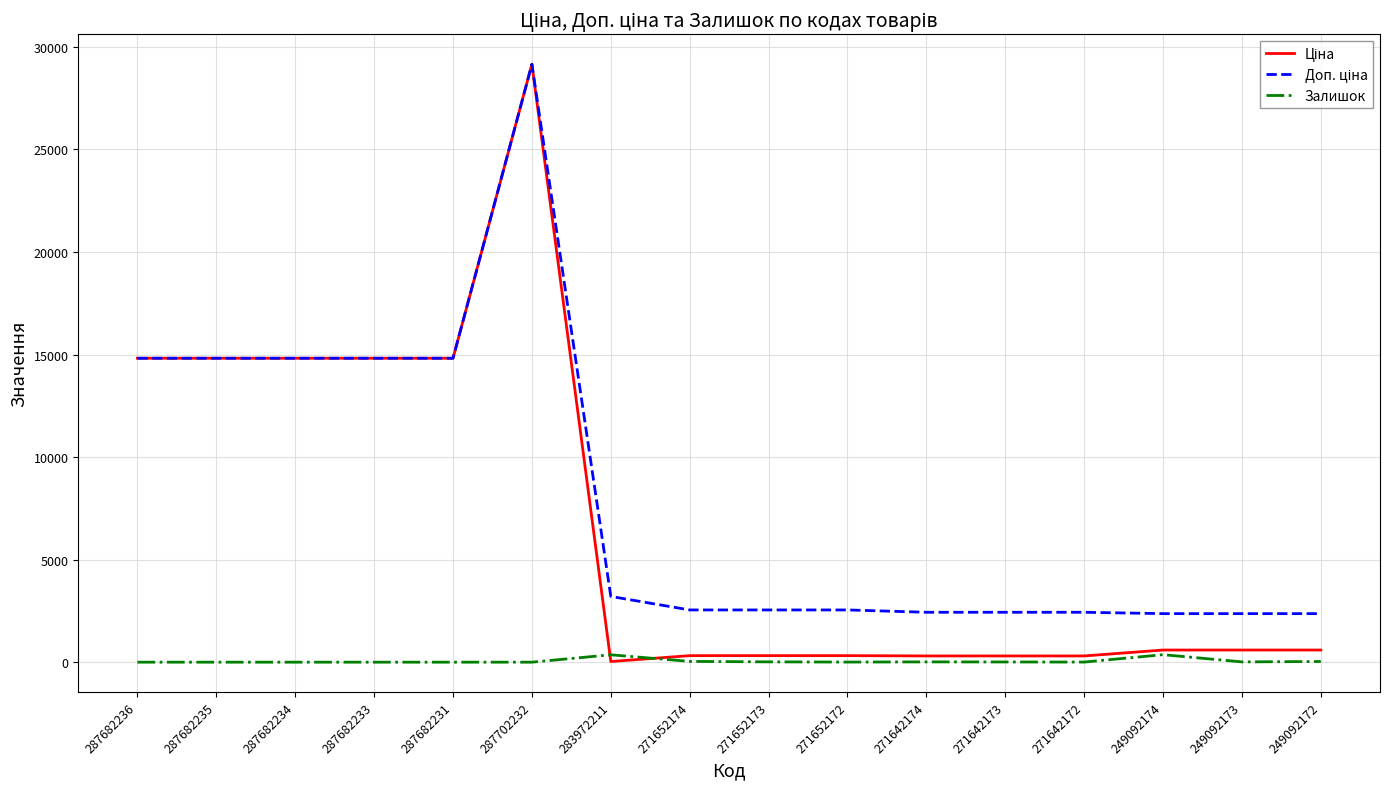

How many series are shown in this chart?

3